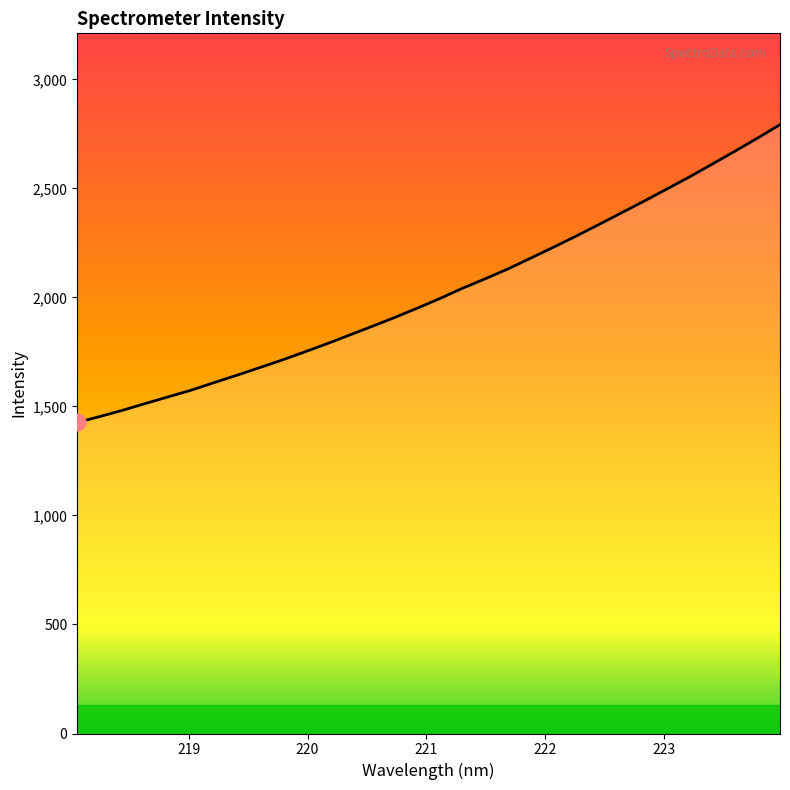

What is the greatest value displayed?

2792.4